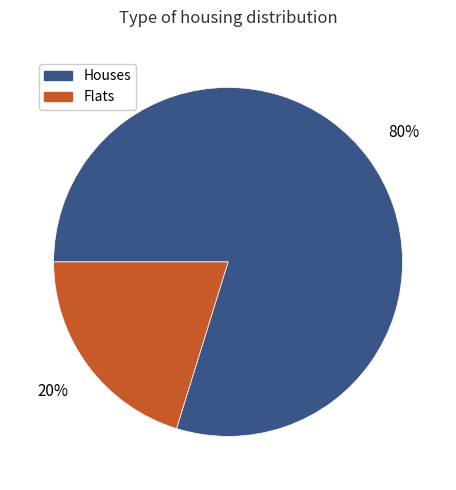

To the nearest percent, what portion does Houses represent?

80%